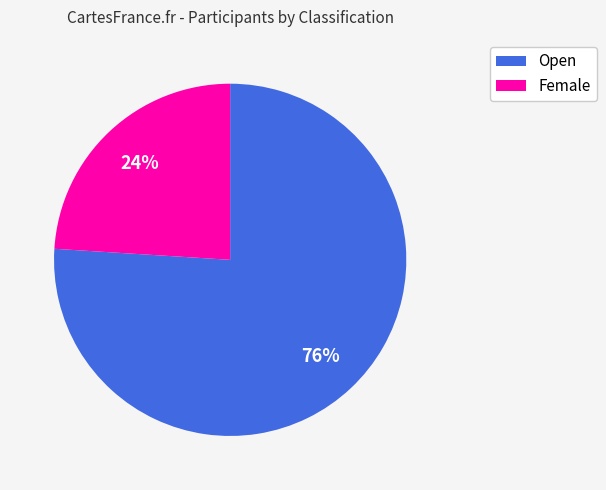

Does Open represent more than half of the total?

Yes